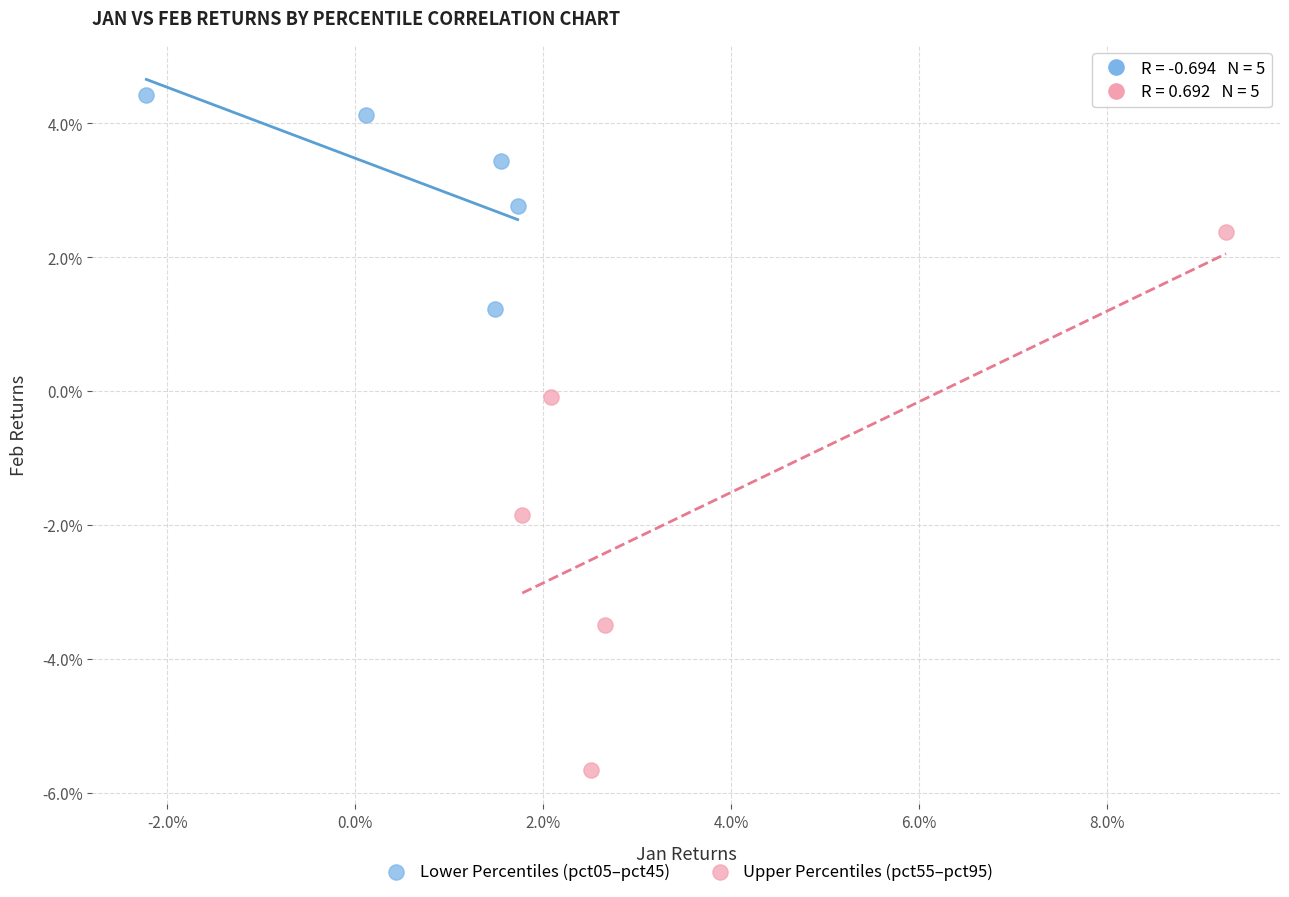

Which series has the widest spread of Y values?

Upper Percentiles (pct55–pct95)